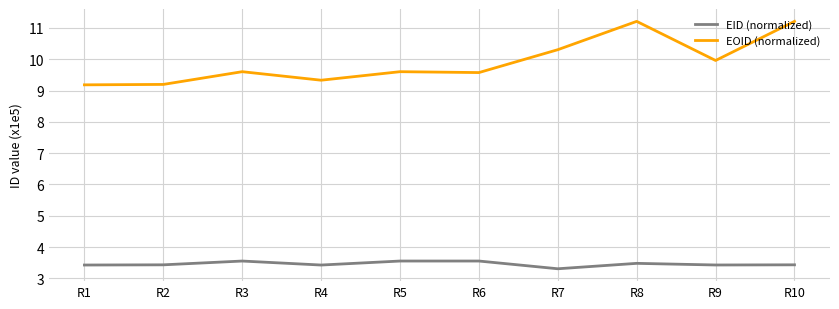

True or false: EID (normalized) and EOID (normalized) intersect in this chart.

False